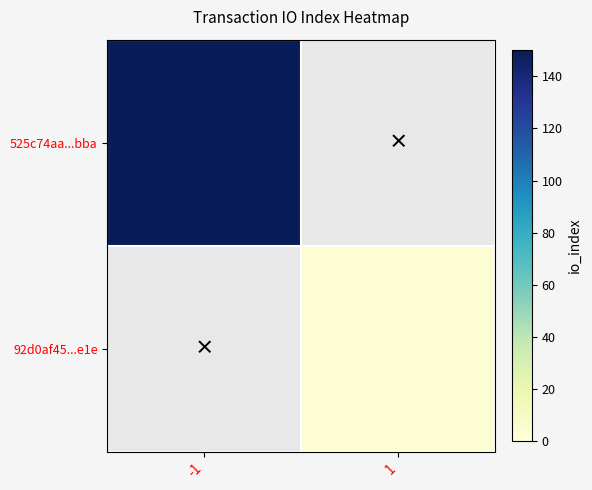

What is the total value across all series at -1?

150